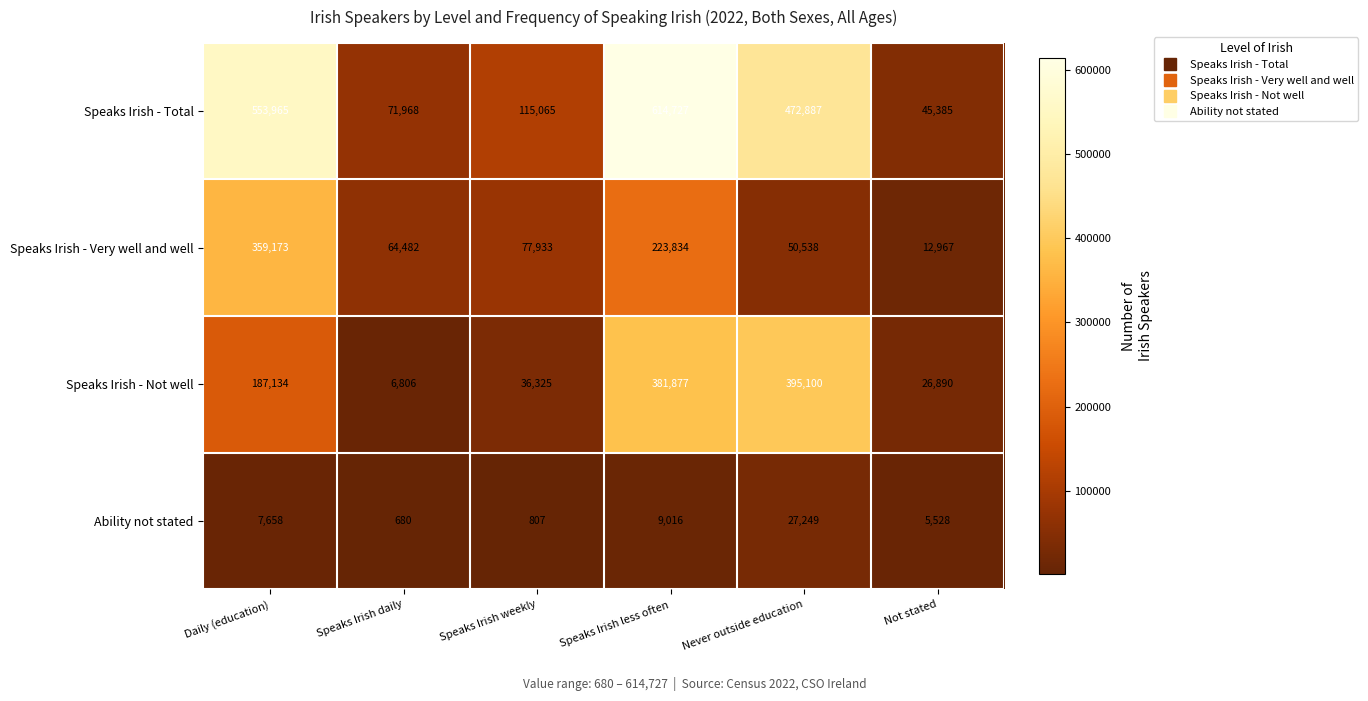

Is it true that Speaks Irish - Very well and well equals 64482 at Speaks Irish daily?

True